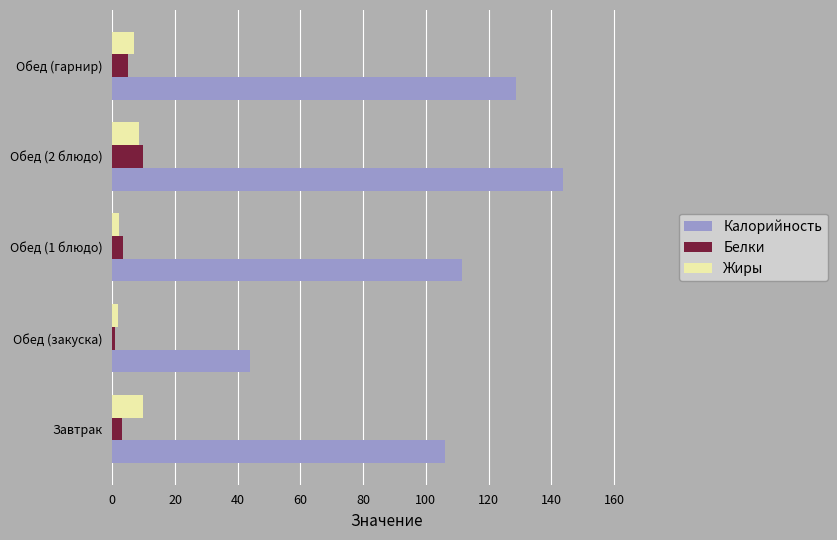

What is the difference between the maximum and minimum values in the Белки series?

9.1